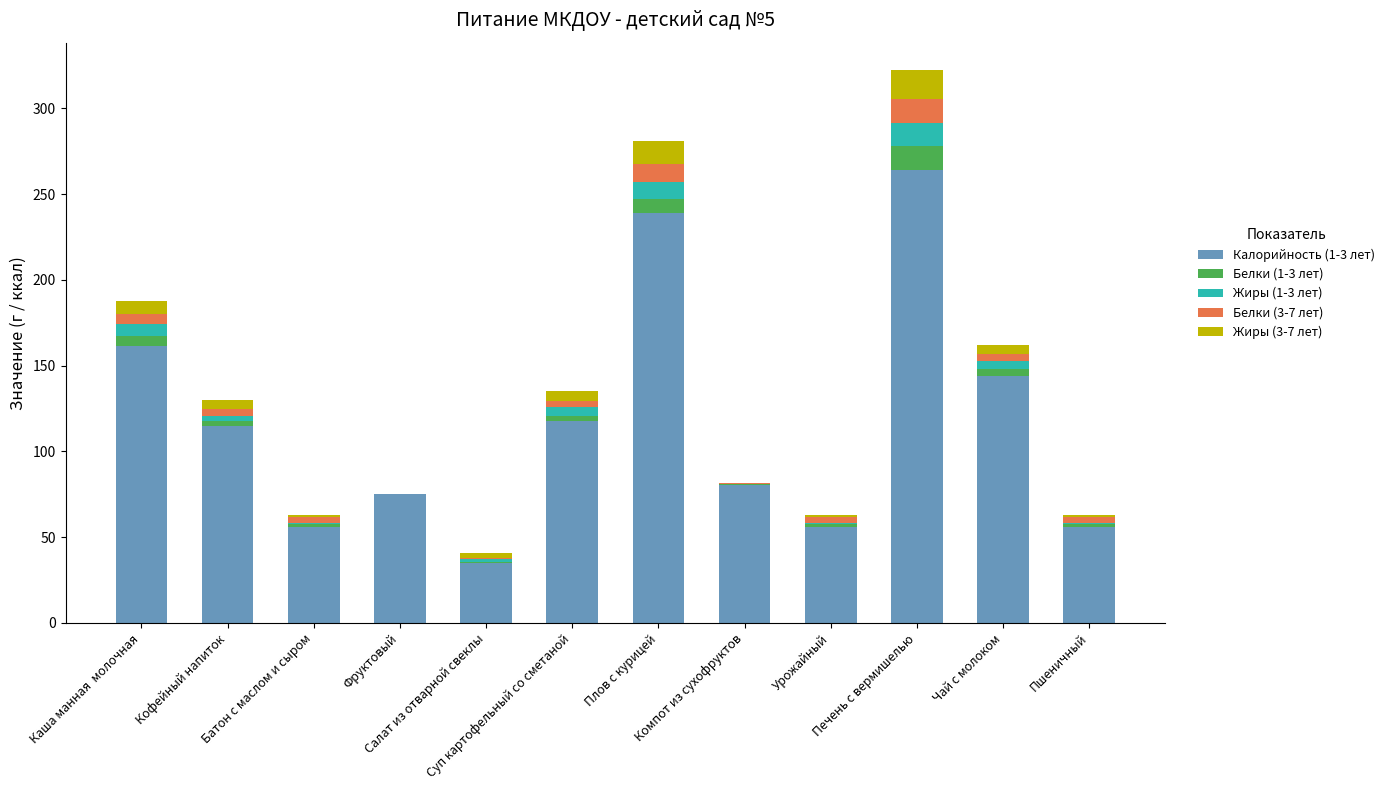

What is the highest value of the Калорийность (1-3 лет) series?

264.3